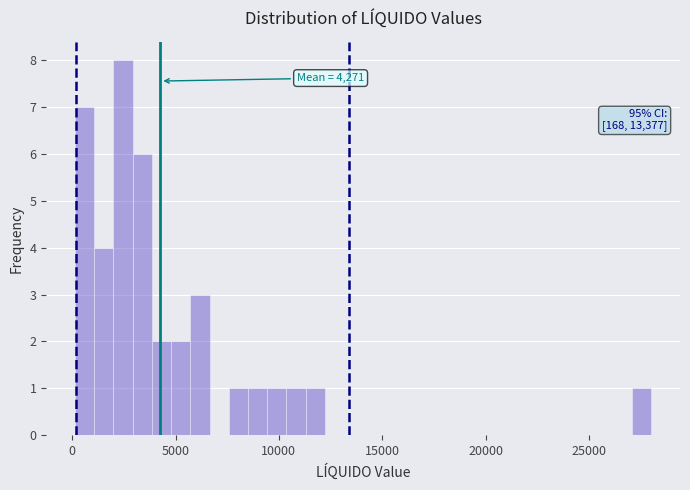

Read against the x-axis, roughly where is the centre of the tallest bar?

2500